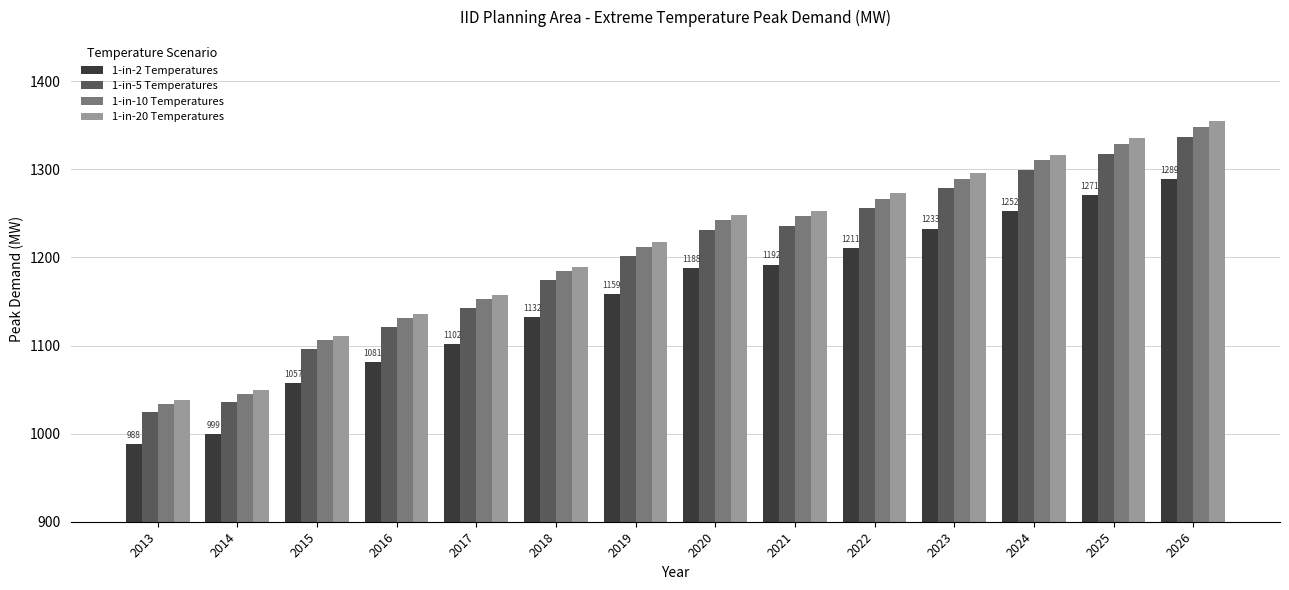

Are the bars grouped side by side (vs. stacked)?

Yes